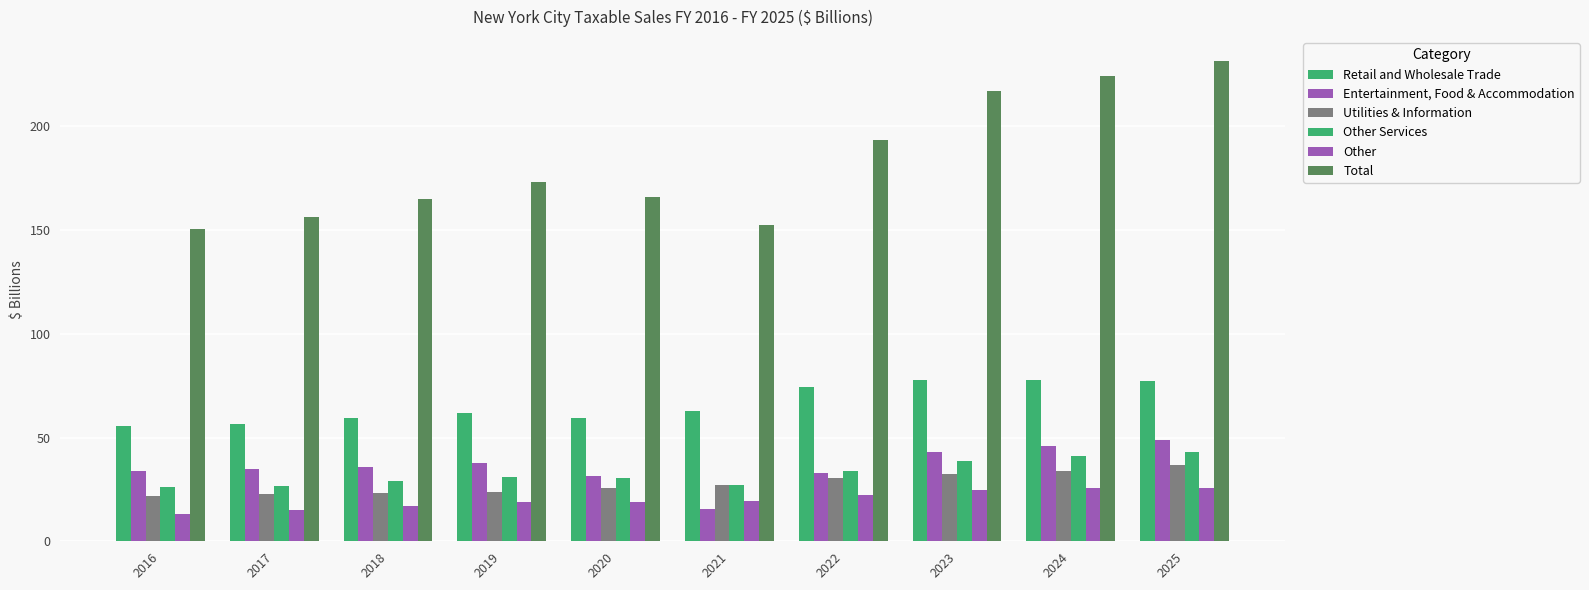

Count the number of data series in this chart.

6